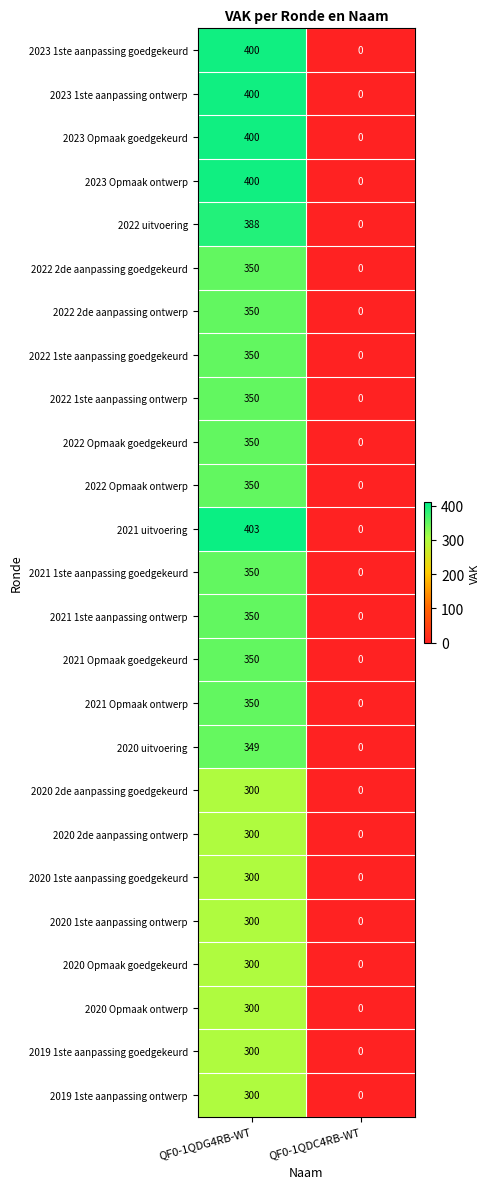

What value does the 2022 Opmaak ontwerp series have at QF0-1QDG4RB-WT, to the nearest 5?

350